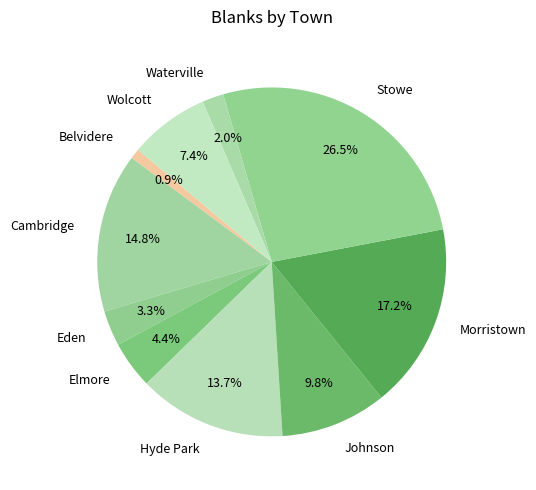

Between Wolcott and Hyde Park, which is larger?

Hyde Park